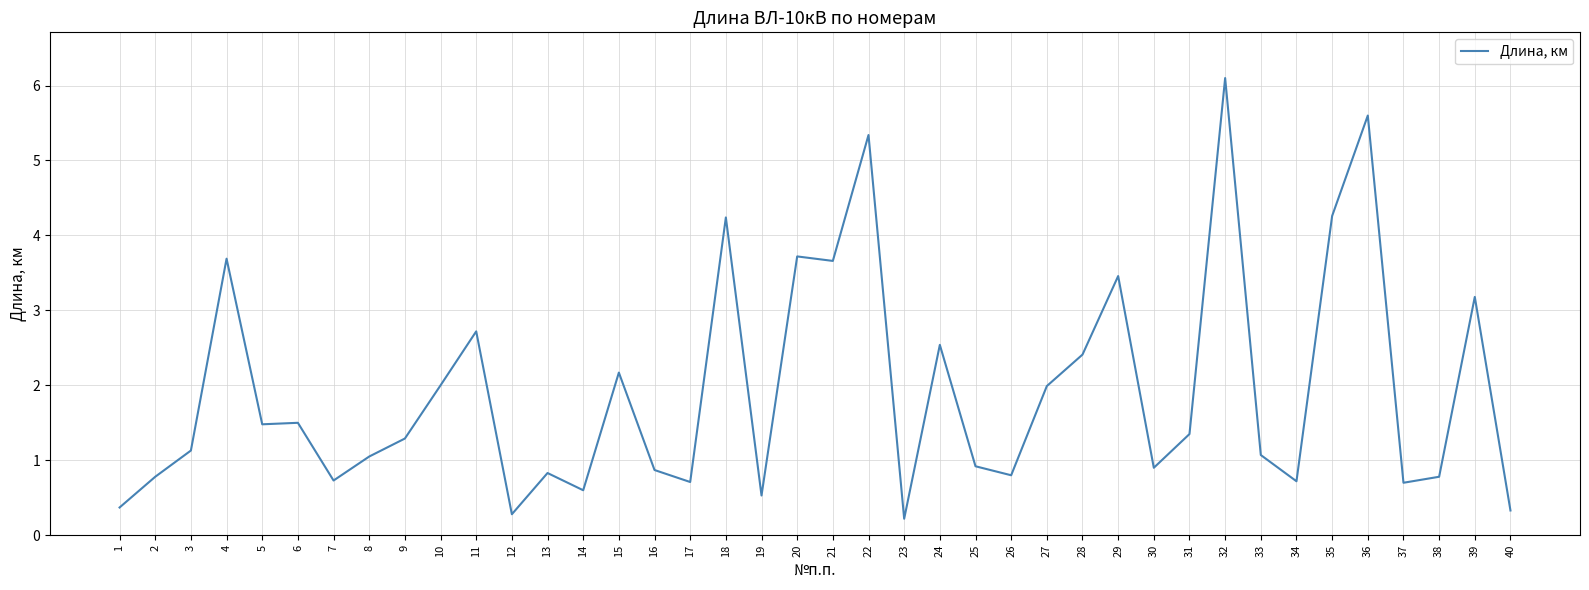

What is the maximum value shown in the chart?

6.1